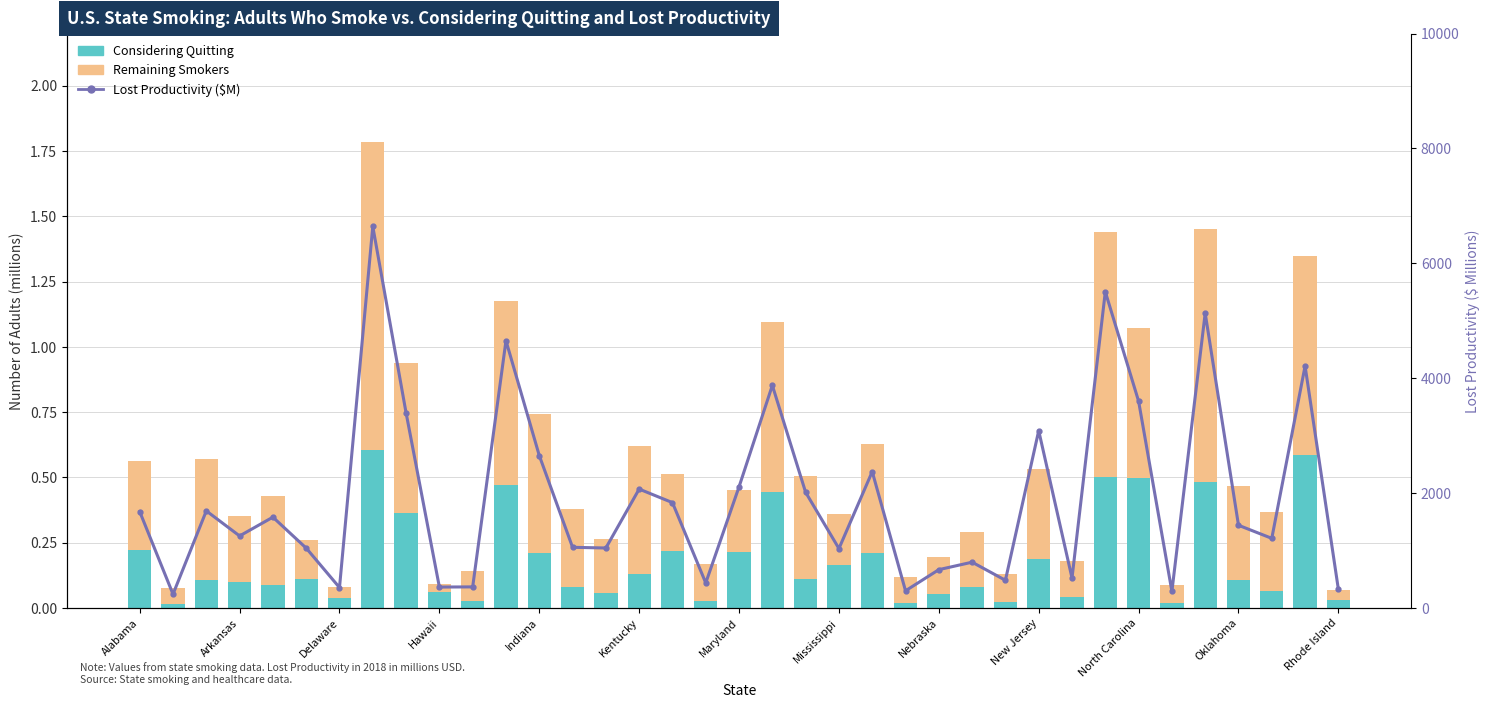

Is it true that Lost Productivity (M) equals 1793.7 at 34?

False